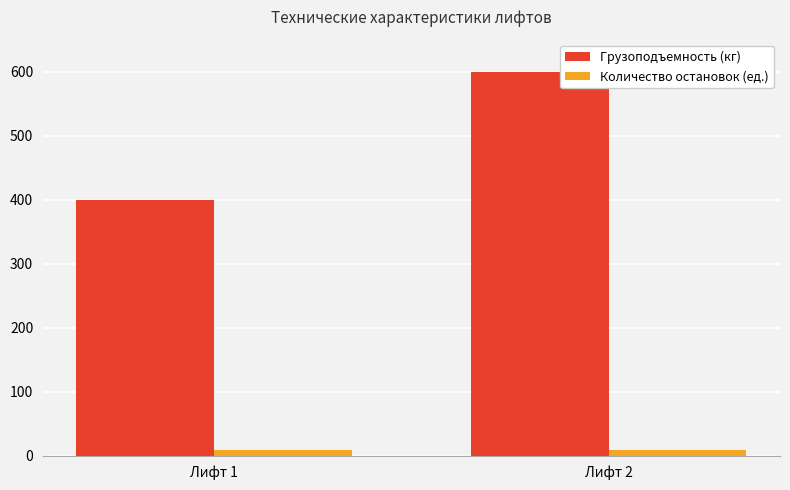

What is the spread (max minus min) of values at Лифт 1?

391